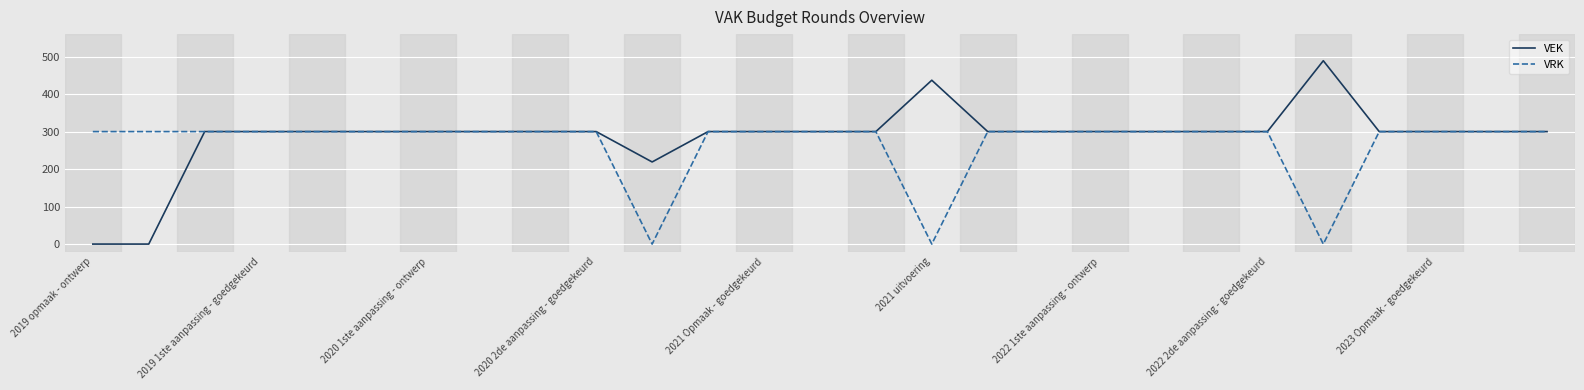

Rank the series by their maximum value, from lowest to highest.

VRK, VEK